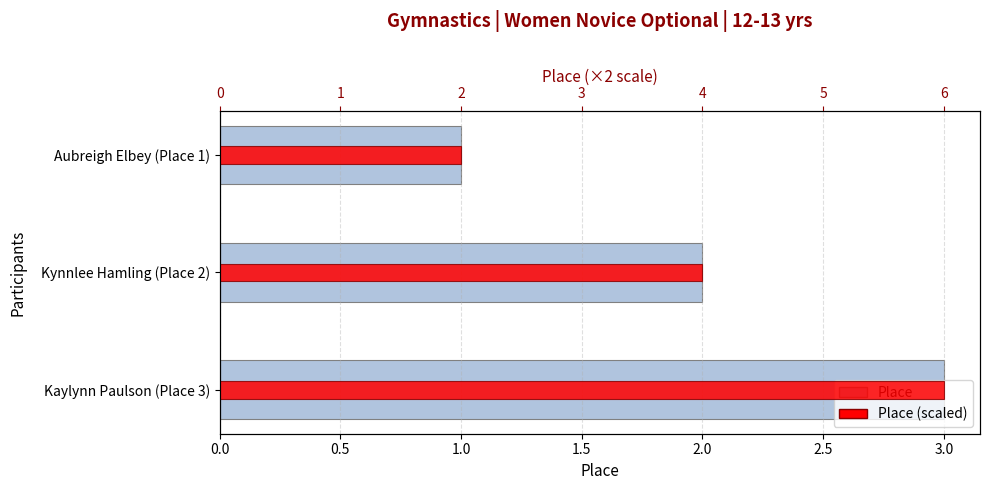

True or false: Place (scaled) has a value of 4 at Kynnlee Hamling (Place 2).

True